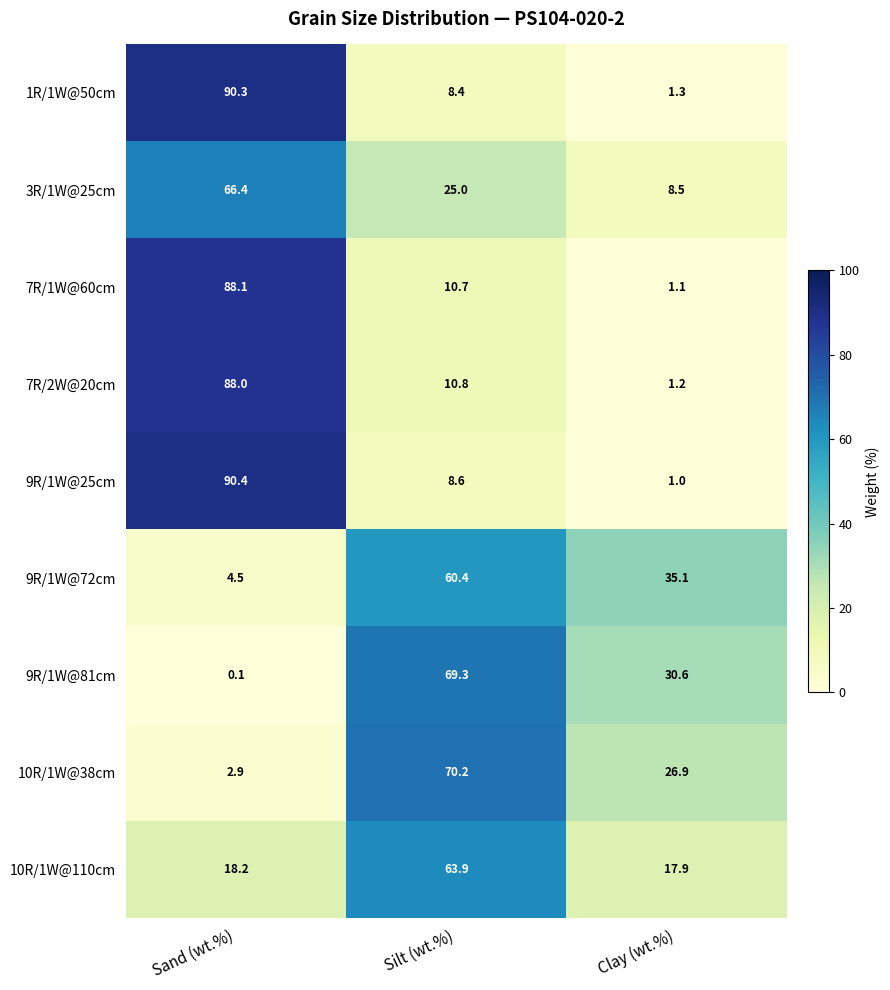

Is it true that 7R/1W@60cm equals 0.3 at Clay (wt.%)?

False